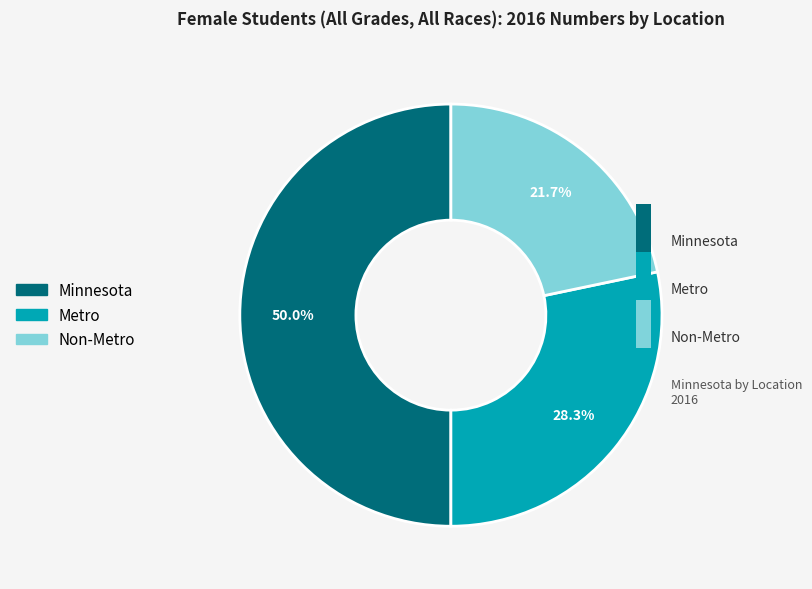

Count the number of slices in the pie.

3